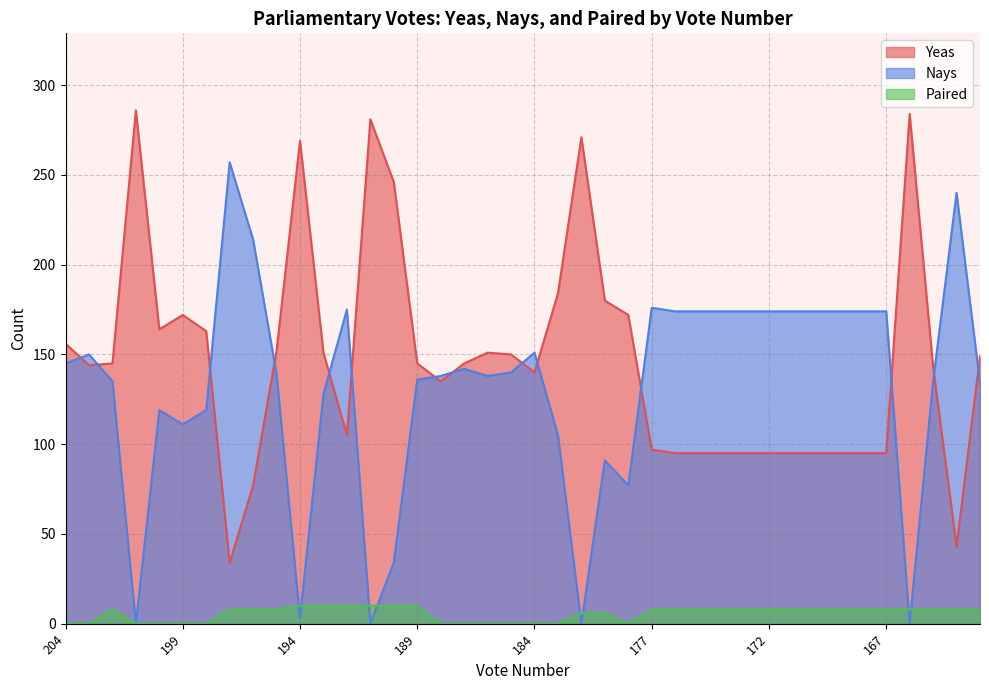

The Nays series shows 140 at 185. True or false?

True